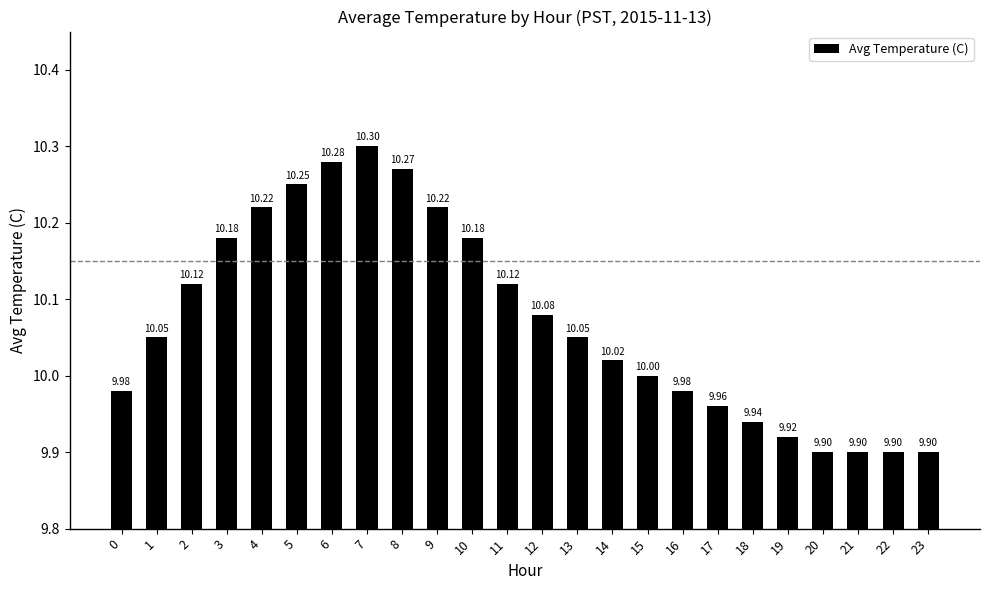

The chart shows a value of 10.0 at 16. True or false?

True